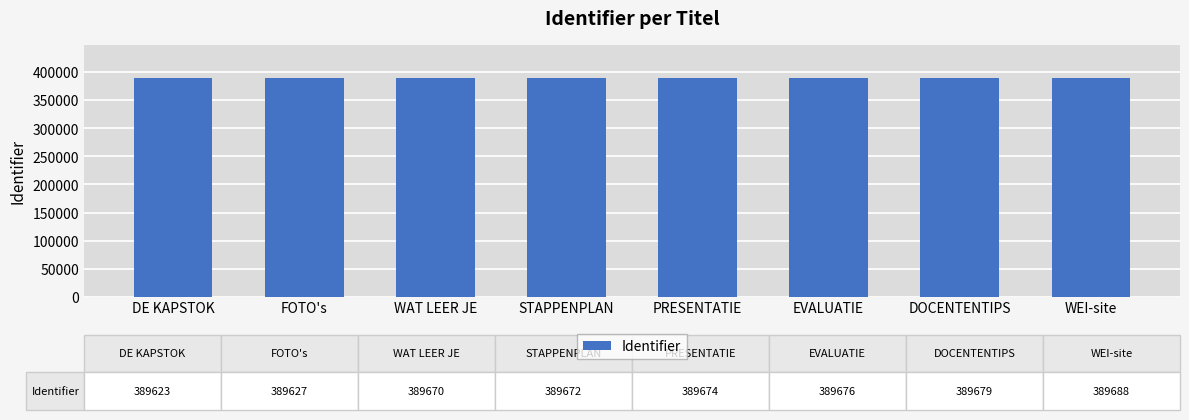

How many bars are there in total?

8